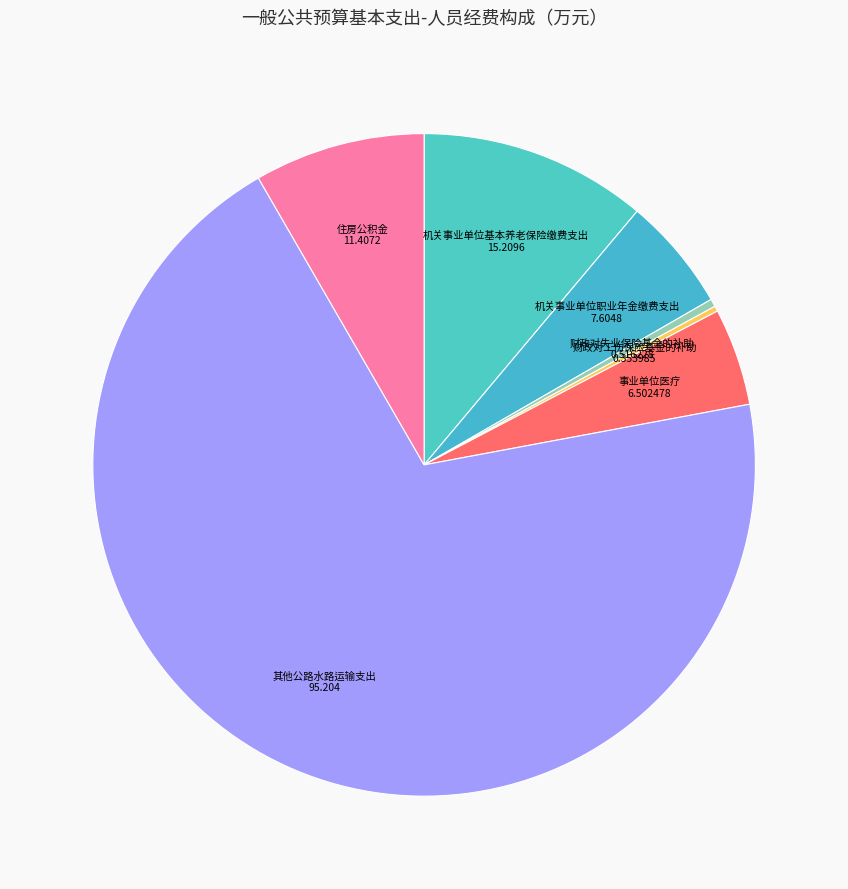

Count the number of slices in the pie.

7